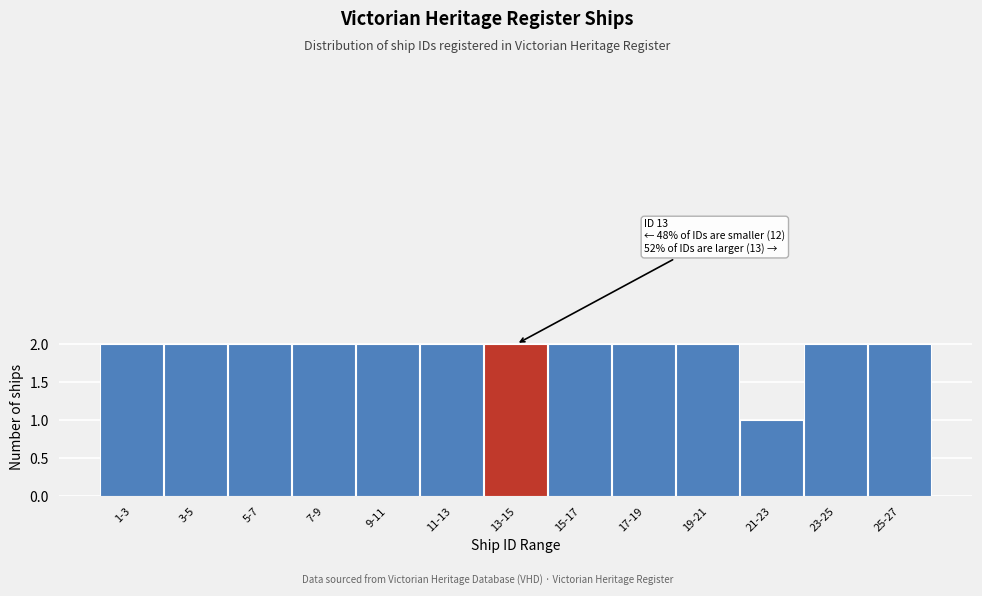

Reading left to right, what are all the values shown in this chart?

1-3=2	3-5=2	5-7=2	7-9=2	9-11=2	11-13=2	13-15=2	15-17=2	17-19=2	19-21=2	21-23=1	23-25=2	25-27=2